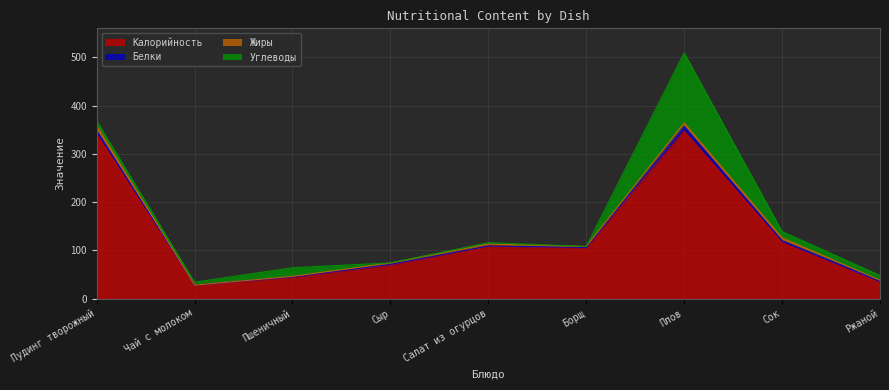

True or false: Калорийность and Жиры cross at least once.

False